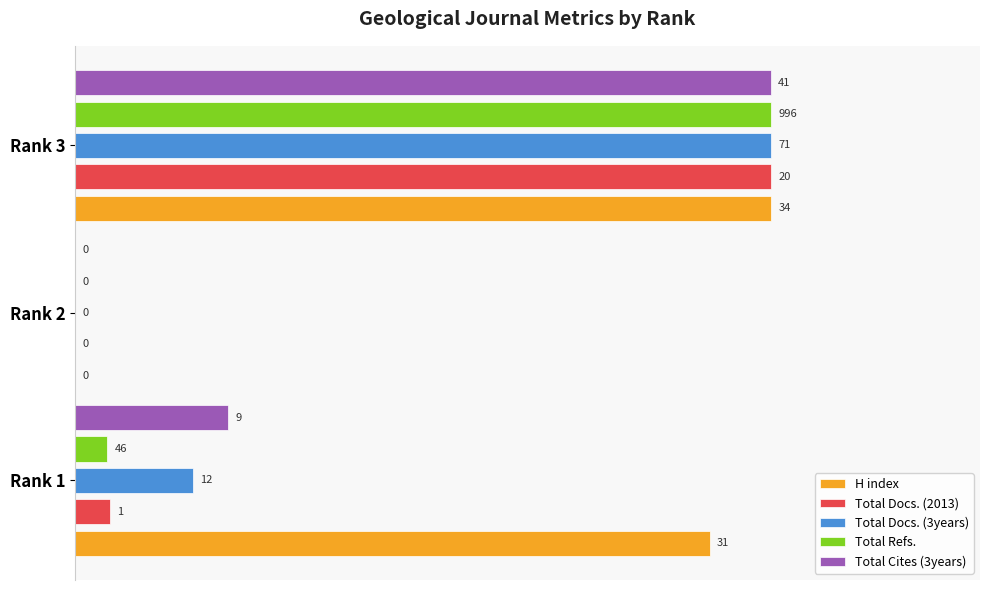

What are all the series names shown in the legend?

H index, Total Docs. (2013), Total Docs. (3years), Total Refs., Total Cites (3years)